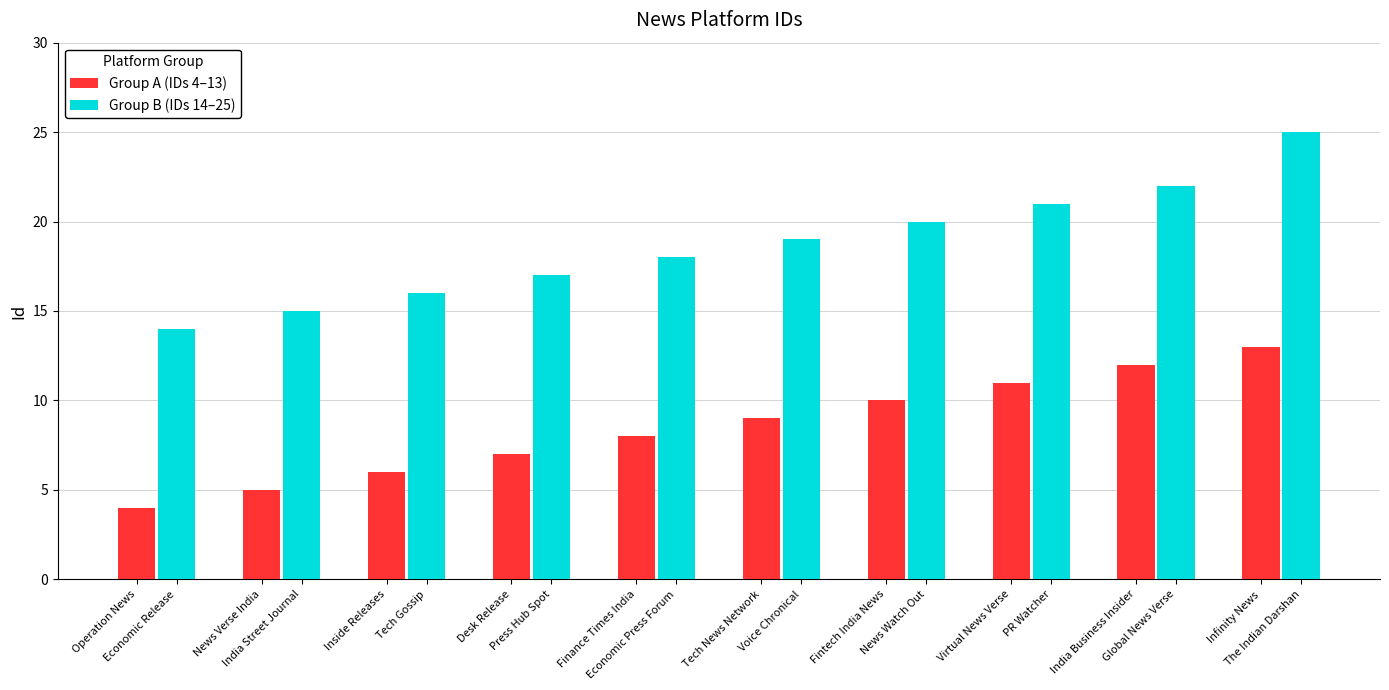

Where is Group A (IDs 4–13) nearest to the value 8?

Finance Times India